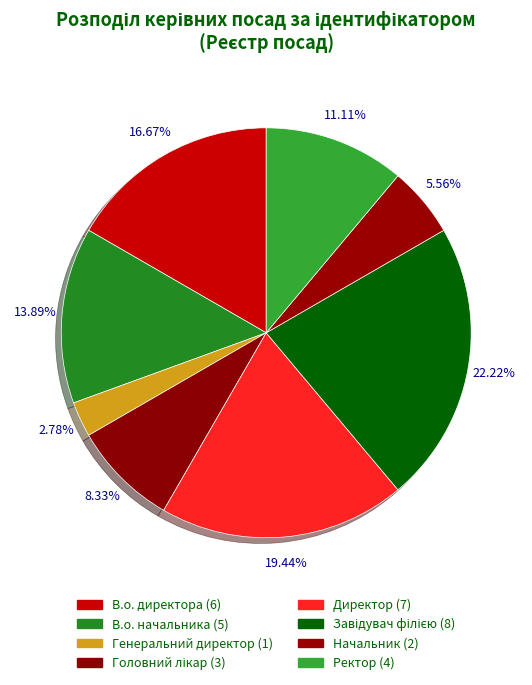

True or false: Головний лікар accounts for 8% of the total.

True